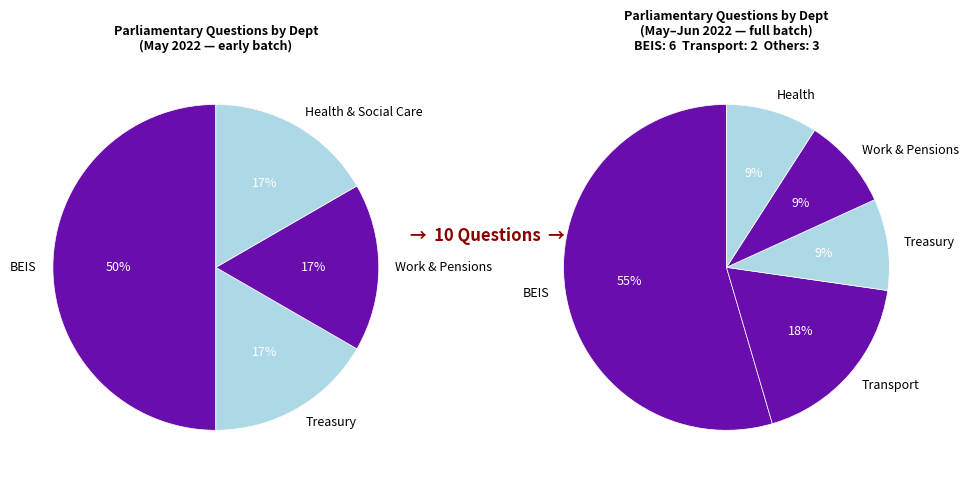

What is the ratio of the value at Treasury to the value at Business, Energy and Industrial Strategy?

0.2